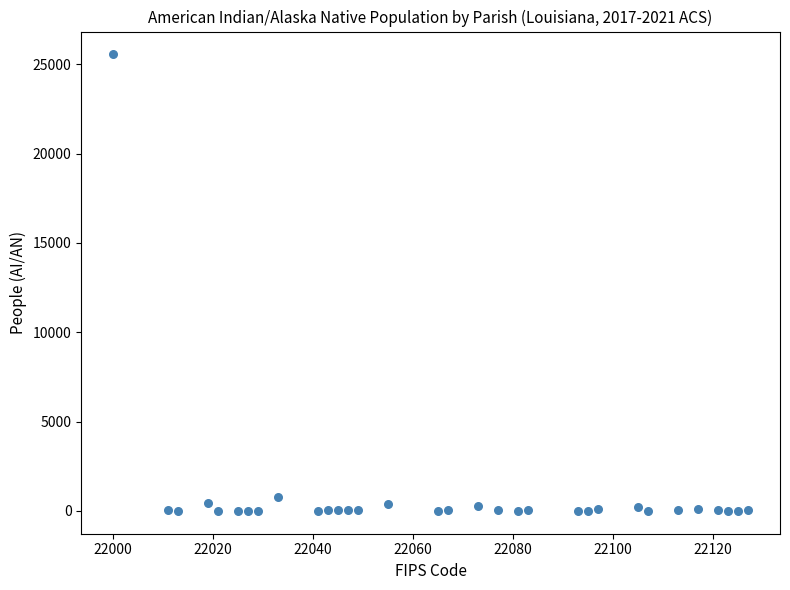

What is the range of Y values (max minus min)?

25550